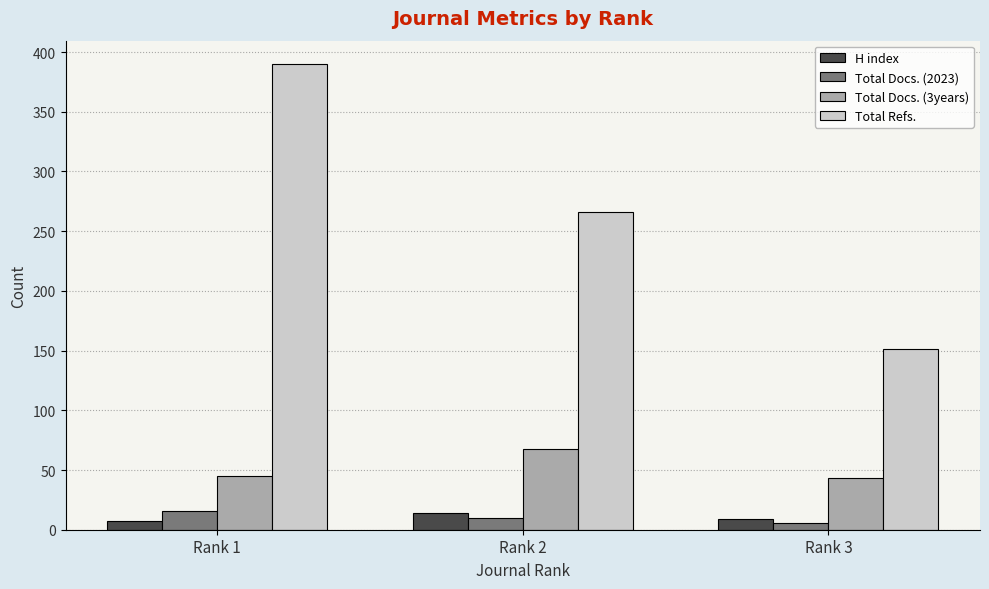

Does the chart contain any negative values?

No